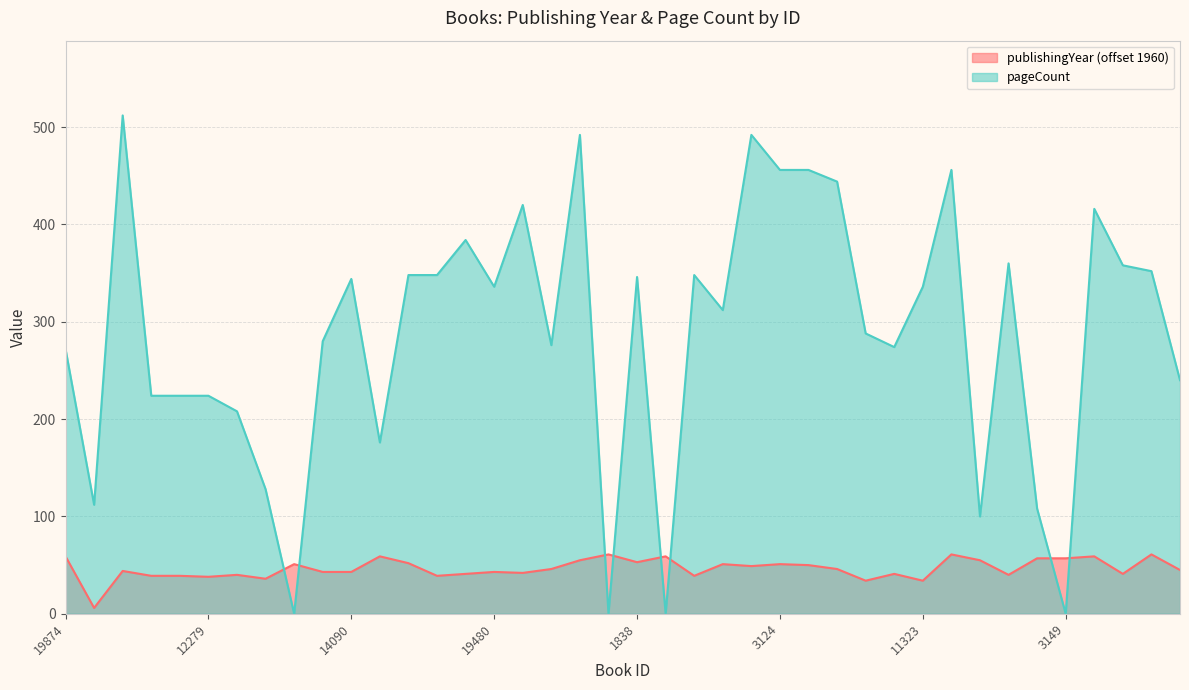

Reading left to right, list all the values displayed in this chart.

publishingYear: 19874=59	18704=6	18479=44	16911=39	13866=39	12279=38	20063=40	1411=36	11778=51	14085=43	14090=43	14095=59	2833=52	2839=39	2840=41	19480=43	2841=42	7450=46	10782=55	14123=61	1838=53	11310=59	17713=39	3122=51	3123=49	3124=51	3125=50	3126=46	1335=34	1336=41	11323=34	16197=61	5192=55	16456=40	5193=57	3149=57	19025=59	16233=41	16258=61	6280=45
pageCount: 19874=272	18704=112	18479=512	16911=224	13866=224	12279=224	20063=208	1411=128	11778=0	14085=280	14090=344	14095=176	2833=348	2839=348	2840=384	19480=336	2841=420	7450=276	10782=492	14123=0	1838=346	11310=0	17713=348	3122=312	3123=492	3124=456	3125=456	3126=444	1335=288	1336=274	11323=336	16197=456	5192=100	16456=360	5193=108	3149=0	19025=416	16233=358	16258=352	6280=240